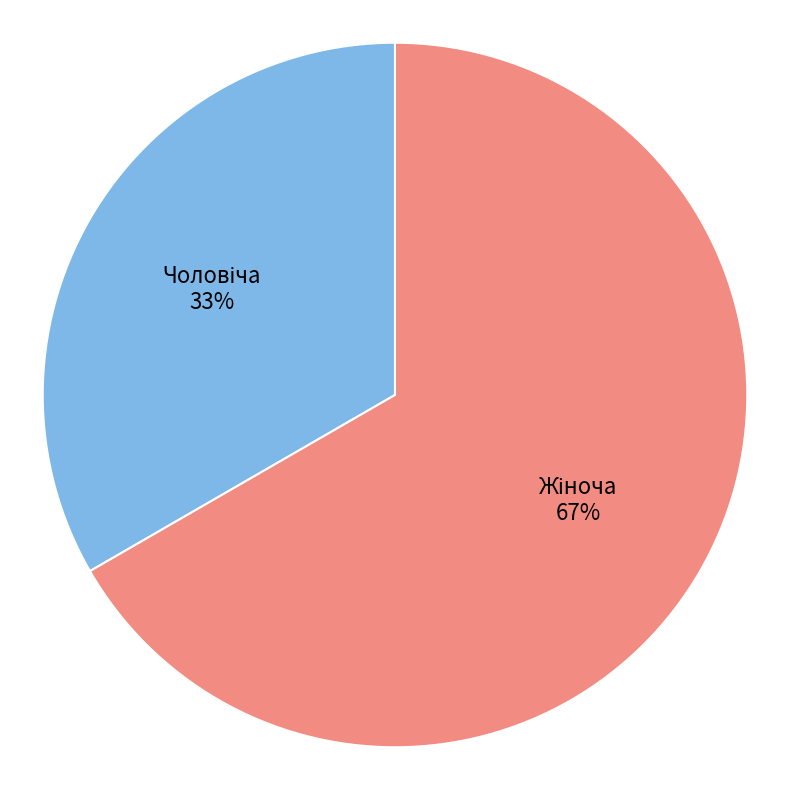

To the nearest percent, what is the average slice percentage?

50%